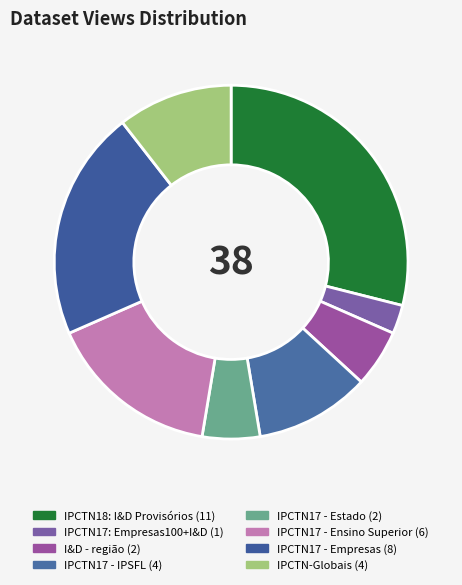

The IPCTN17 - Empresas slice represents 31% of the pie. True or false?

False